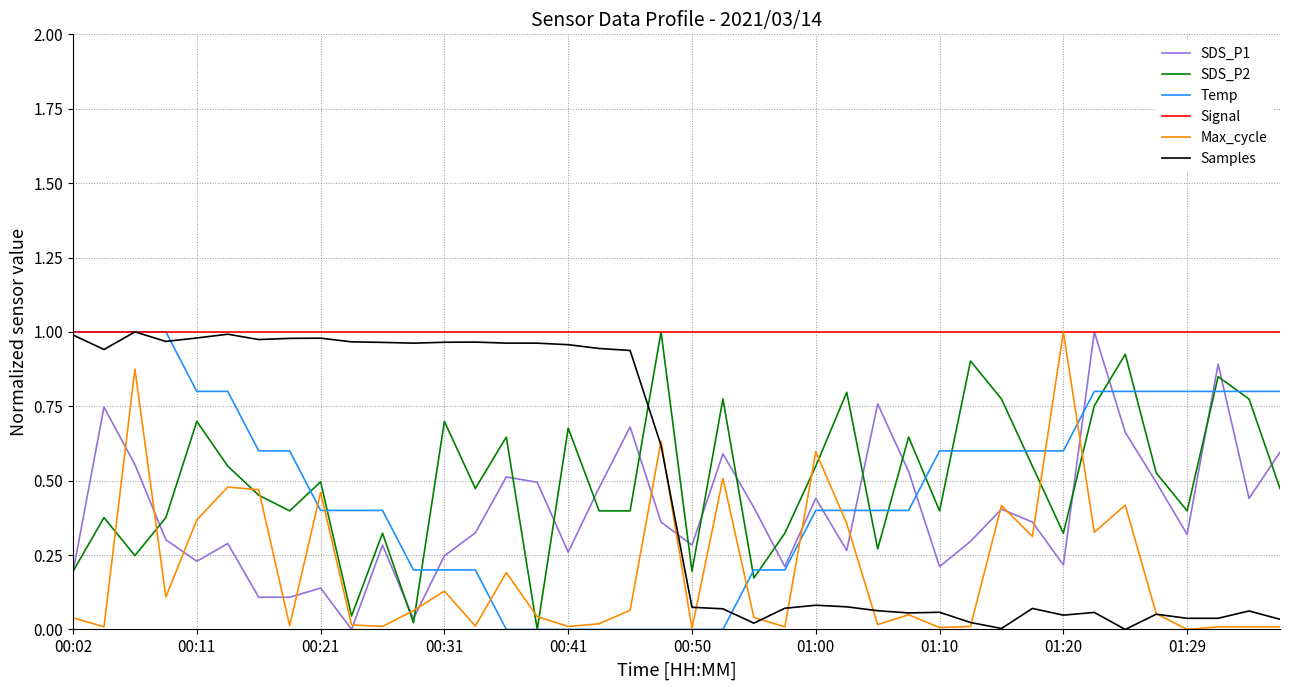

Which series has the largest total across all categories?

Signal